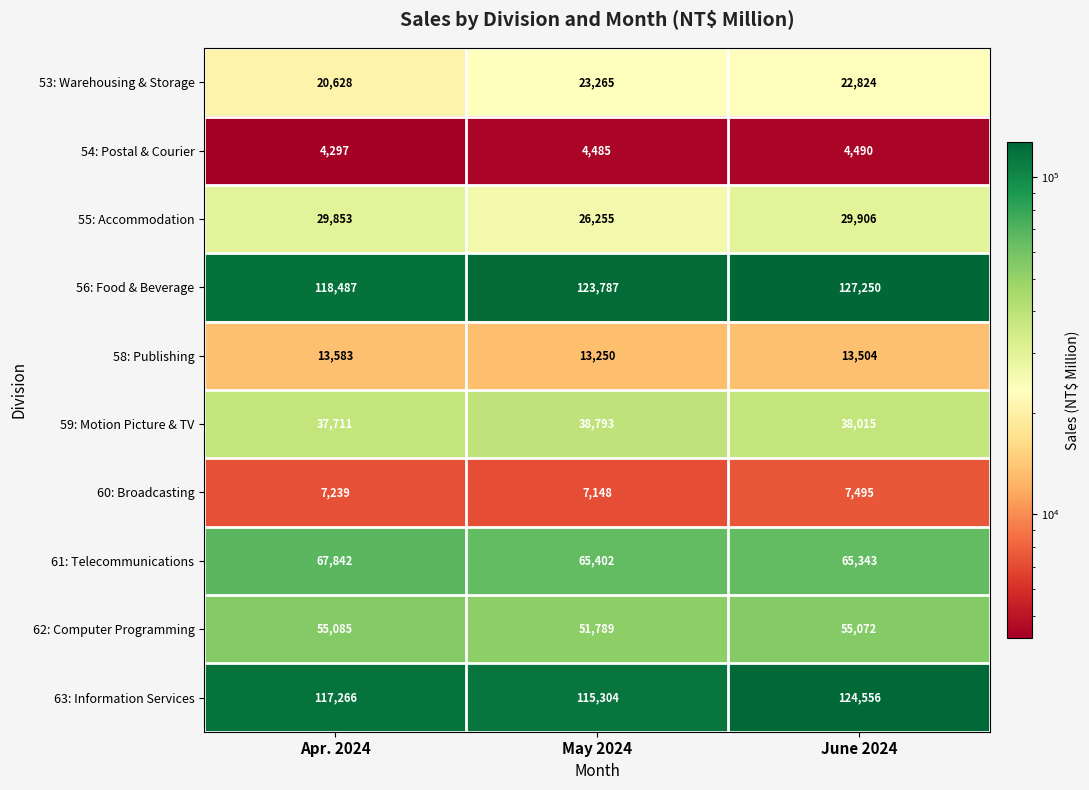

Which series has the largest range (max minus min)?

63: Information Services